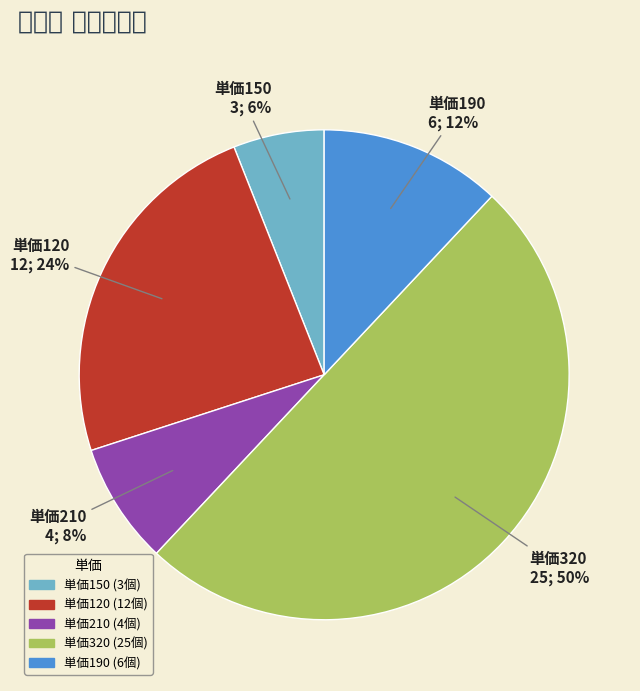

To the nearest percent, what is the average slice percentage?

20%